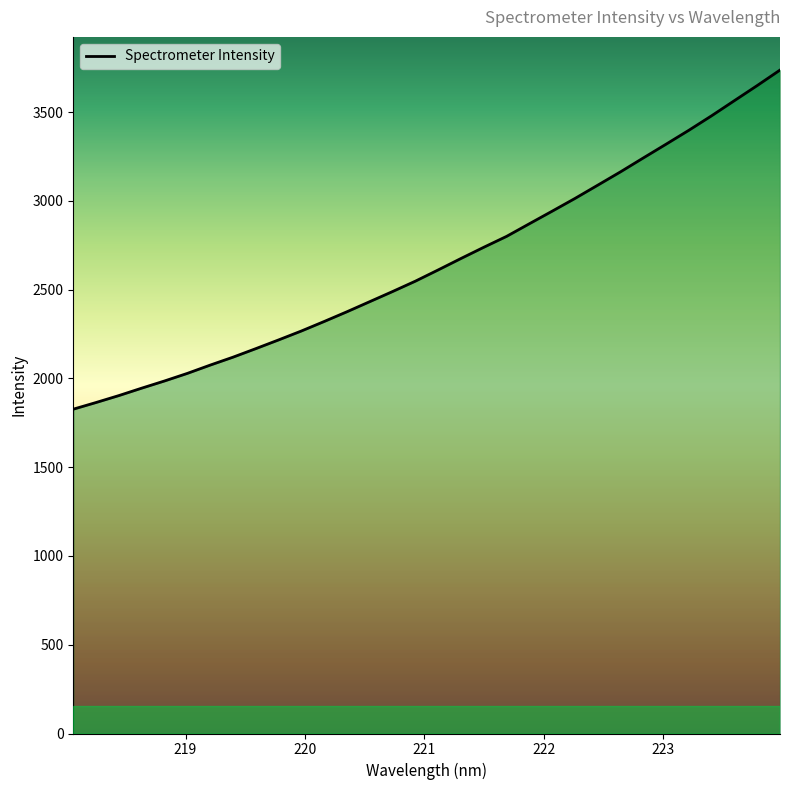

What is the minimum value shown in the chart?

1826.5